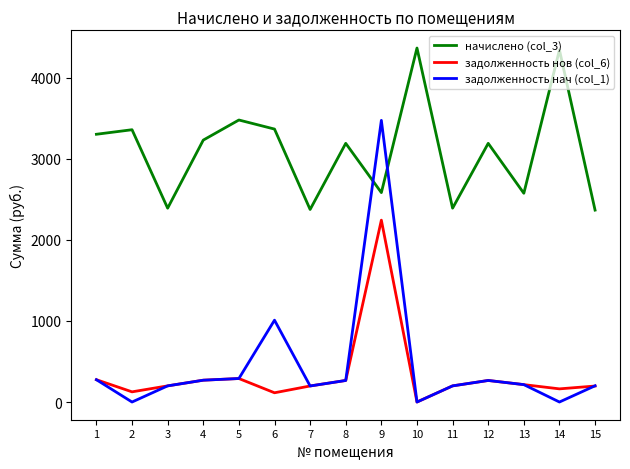

True or false: задолженность нов (col_6) and начислено (col_3) cross at least once.

False